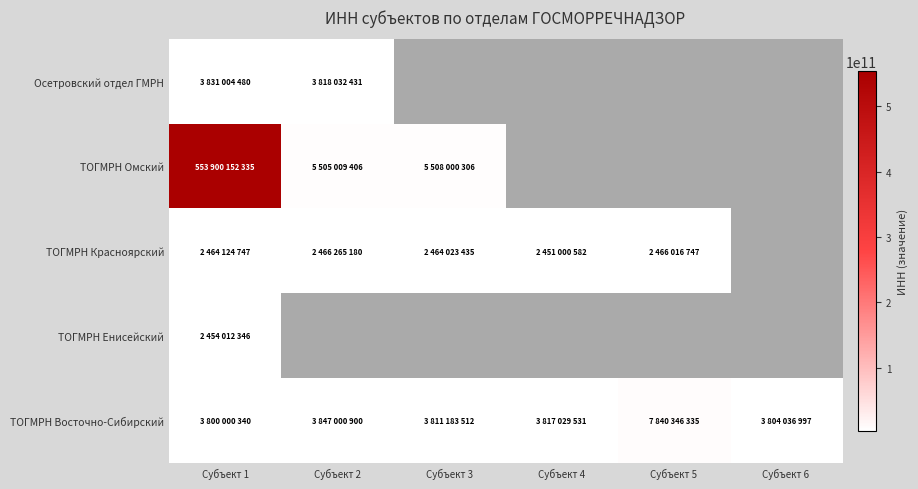

Rank the series at Субъект 1 from lowest to highest value.

ТОГМРН Енисейский, ТОГМРН Красноярский, ТОГМРН Восточно-Сибирский, Осетровский отдел ГМРН, ТОГМРН Омский